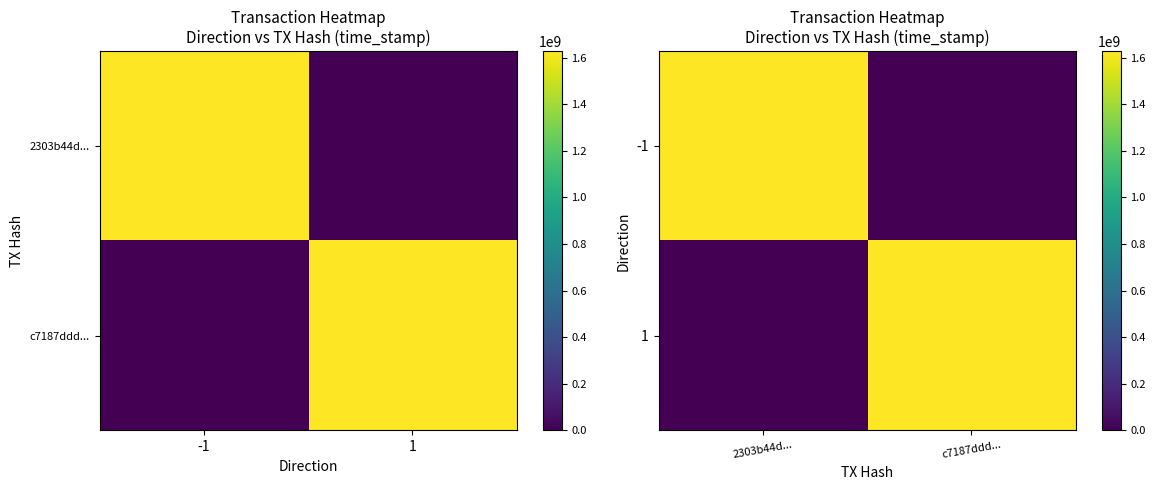

List the series in order of their overall mean, lowest first.

1, -1